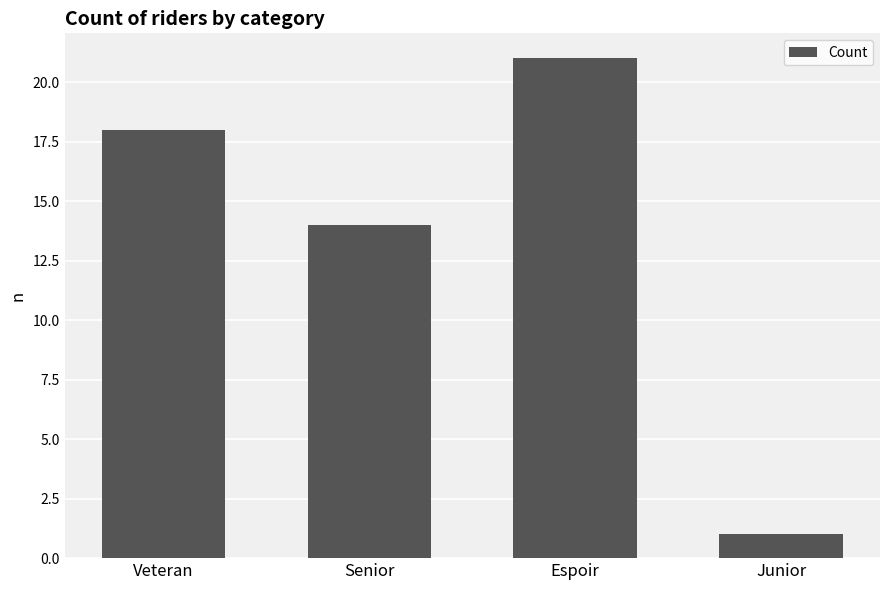

Reading left to right, extract all data points from this chart.

Veteran=18	Senior=14	Espoir=21	Junior=1